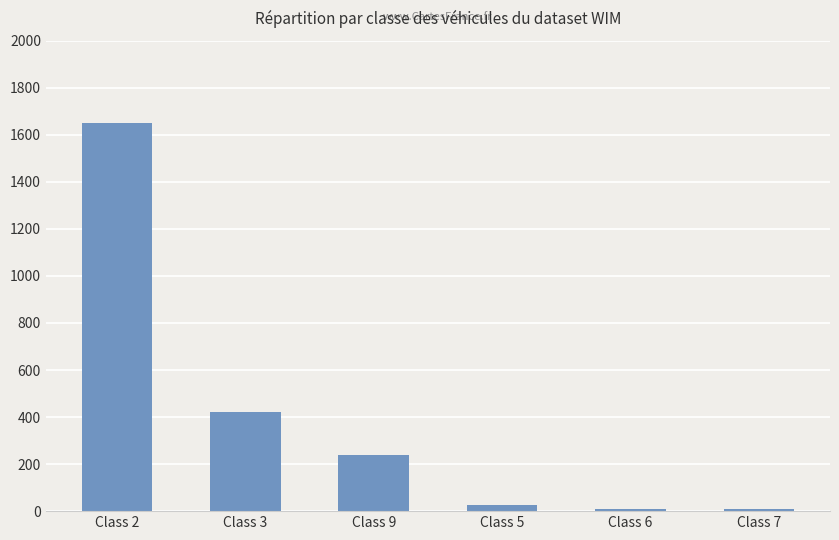

The value at Class 3 is 217. True or false?

False